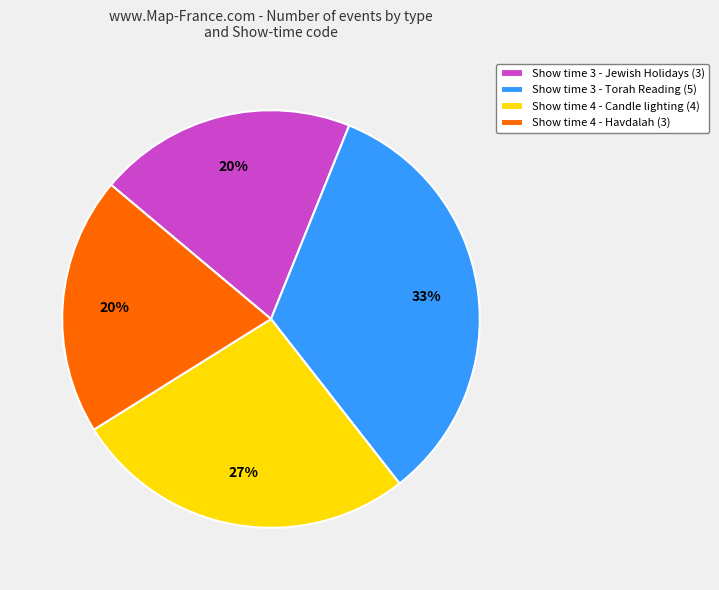

Which category has the biggest portion of the pie?

Show time 3 - Torah Reading (5)